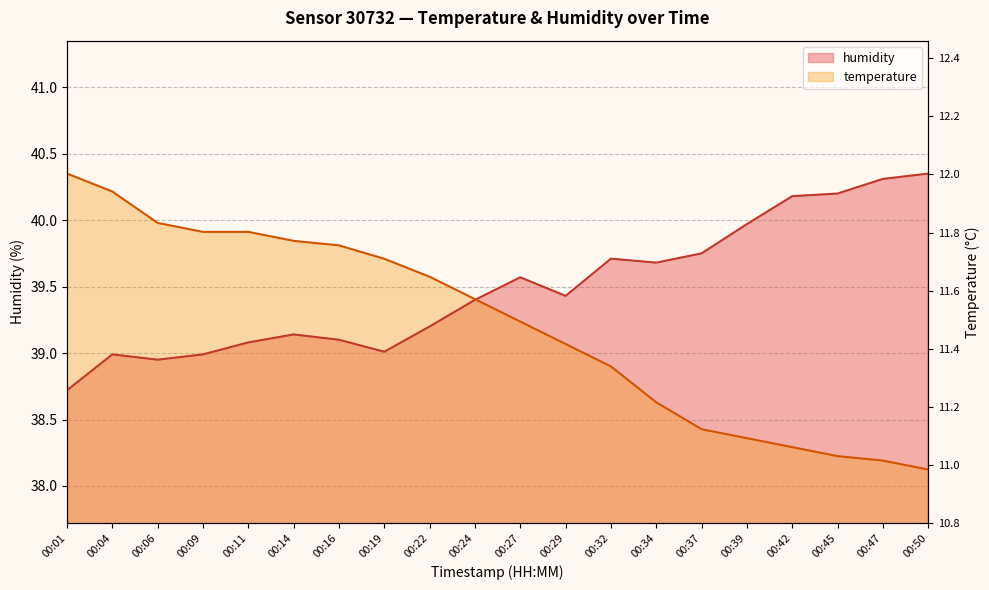

In humidity, how many points are higher than both neighbors (excluding endpoints)?

4